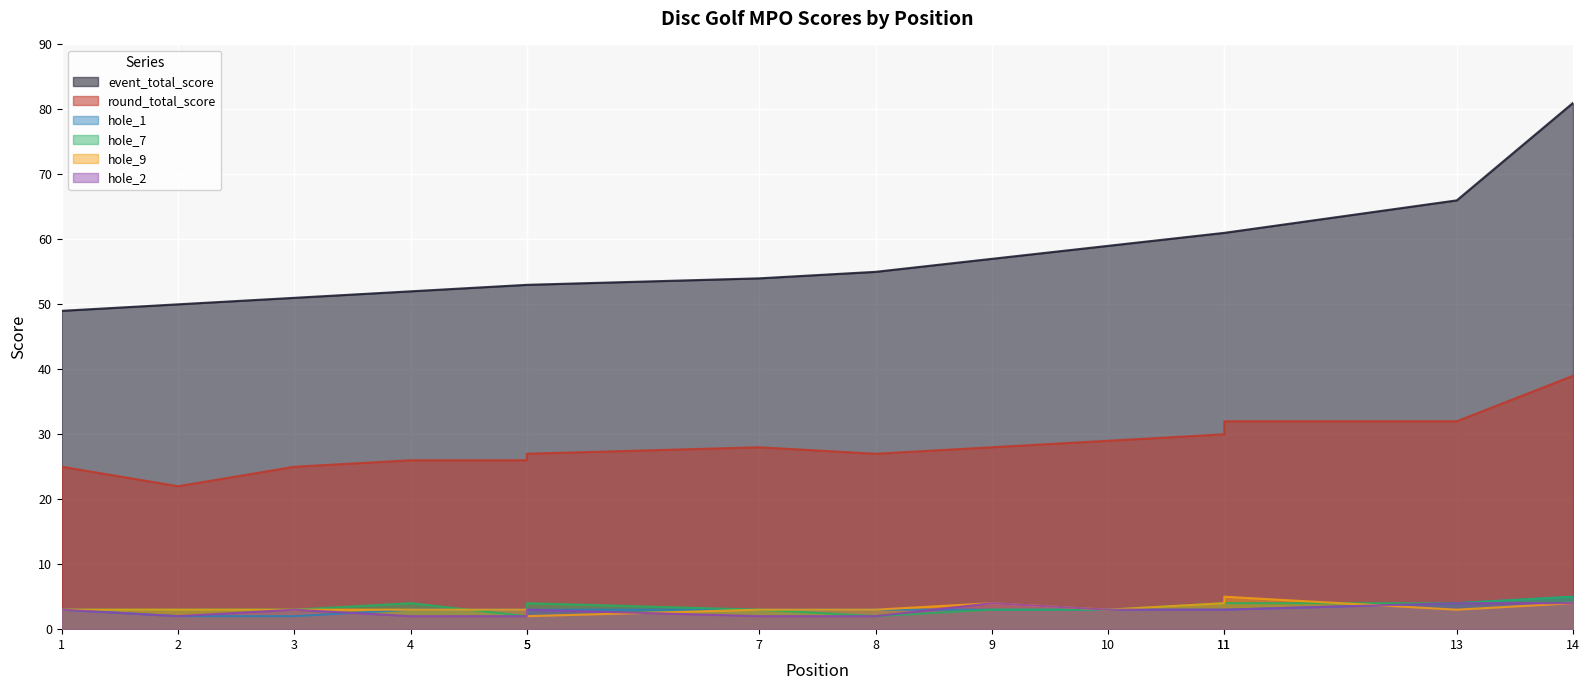

What is the highest value of the hole_2 series?

4